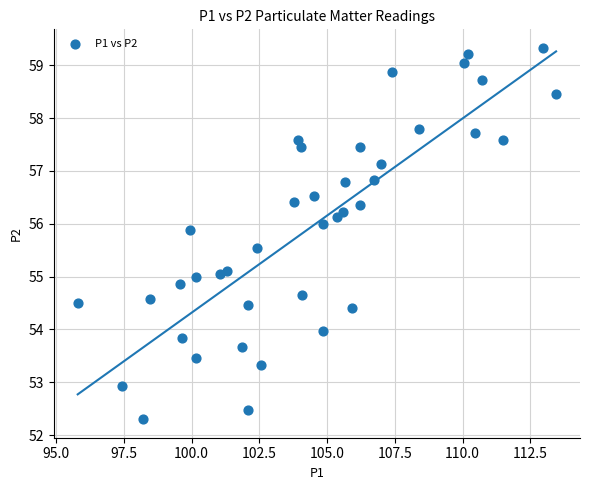

What is the range of X values (max minus min)?

17.7